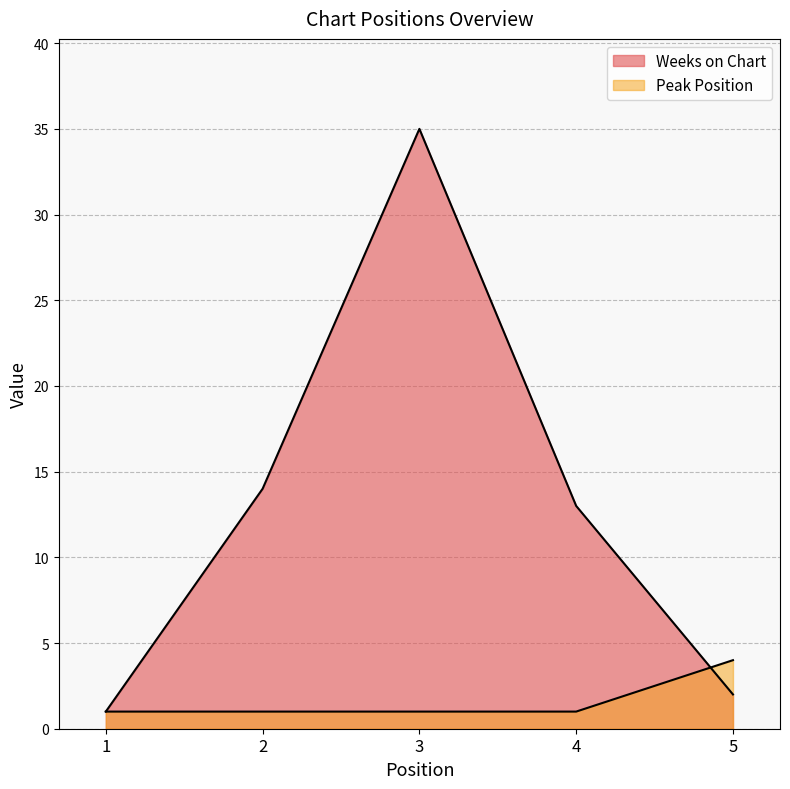

Between which two adjacent categories do Peak Position and Weeks on Chart first intersect?

4 and 5